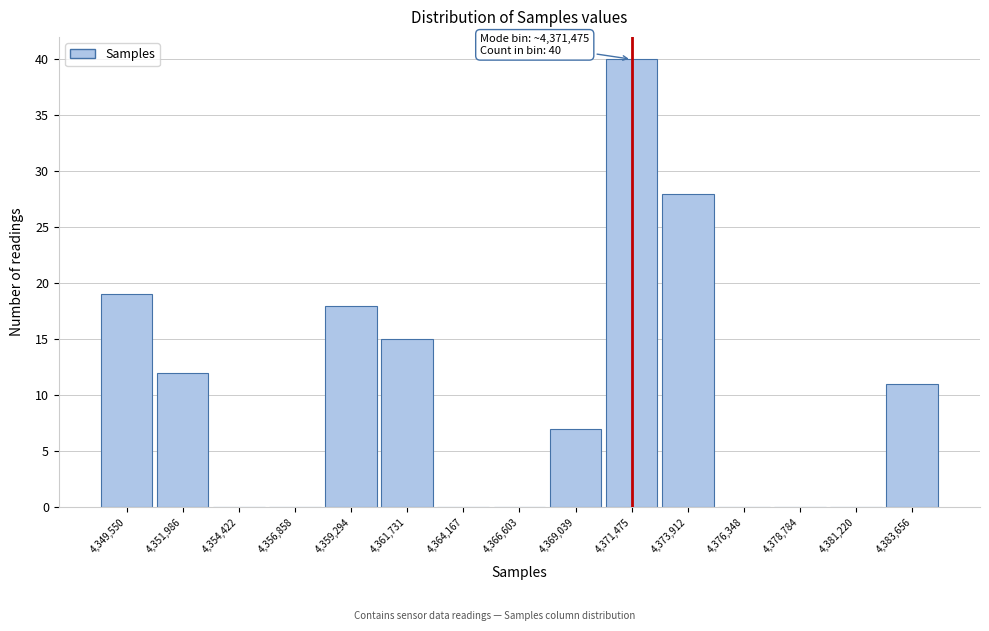

Which range on the x-axis has the tallest bar?

4370500 to 4372500